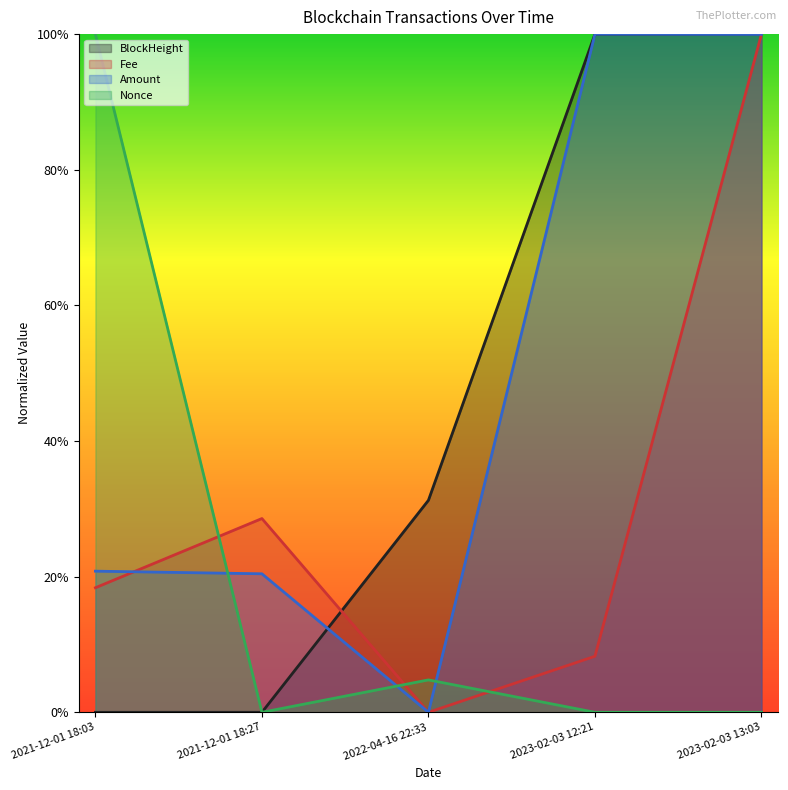

Which category has the lowest value across all series?

2021-12-01 18:03